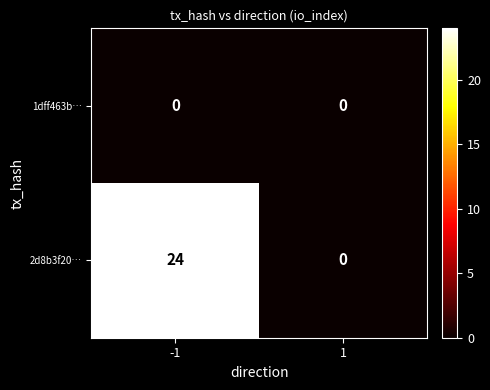

Rank the series by their average value, from lowest to highest.

1dff463b…, 2d8b3f20…